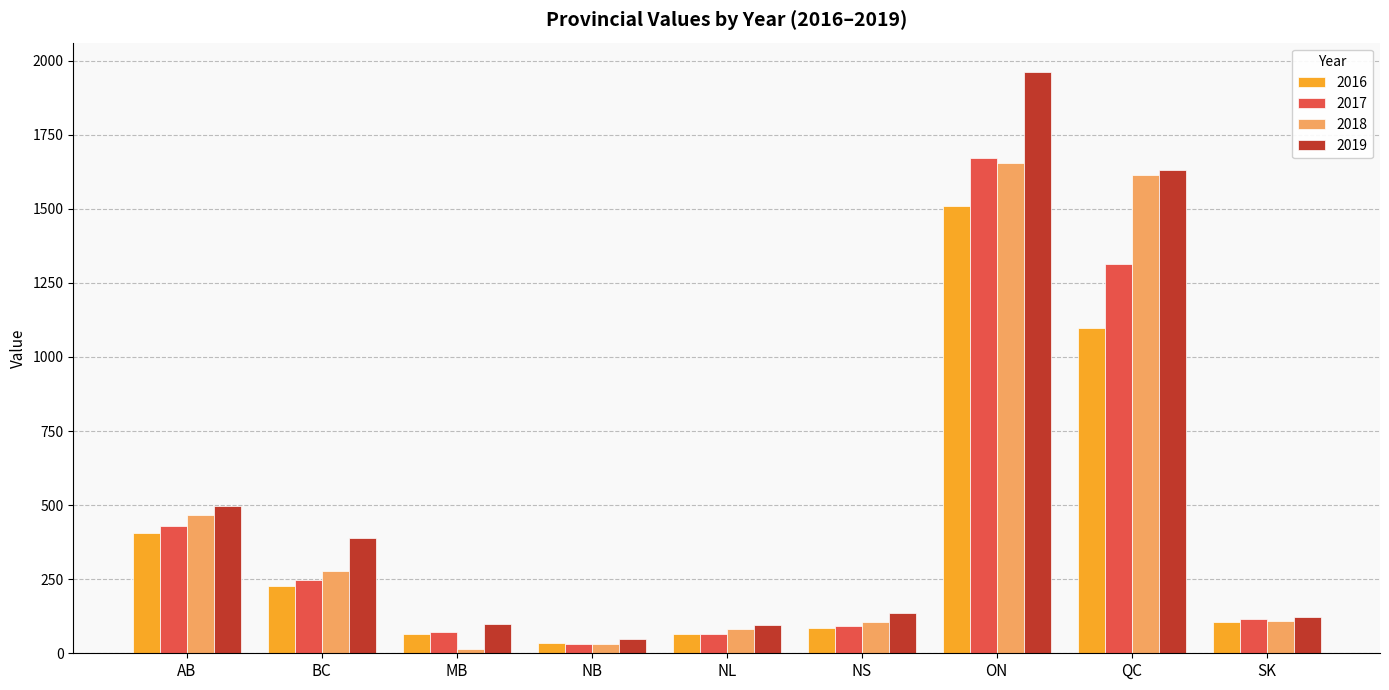

What is the approximate value of 2016 at AB?

407.0